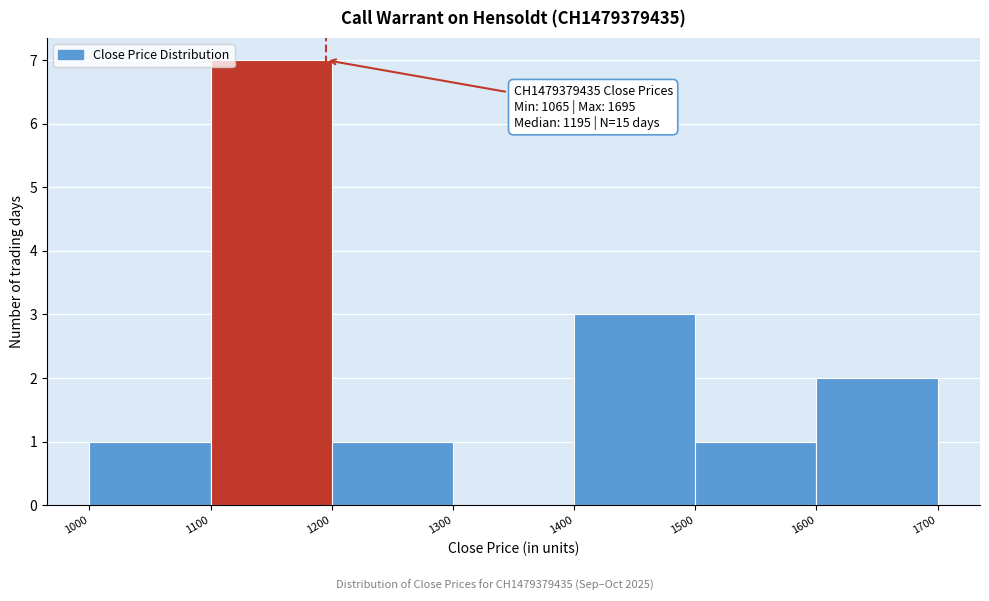

Which range on the x-axis has the tallest bar?

1100 to 1200